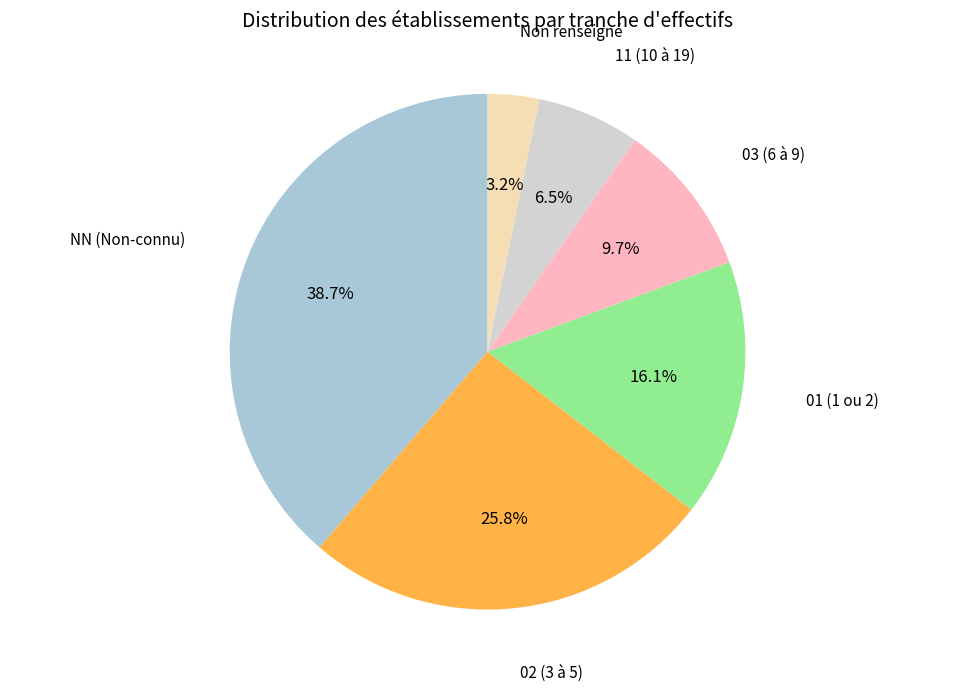

Is there a majority slice in this chart?

No